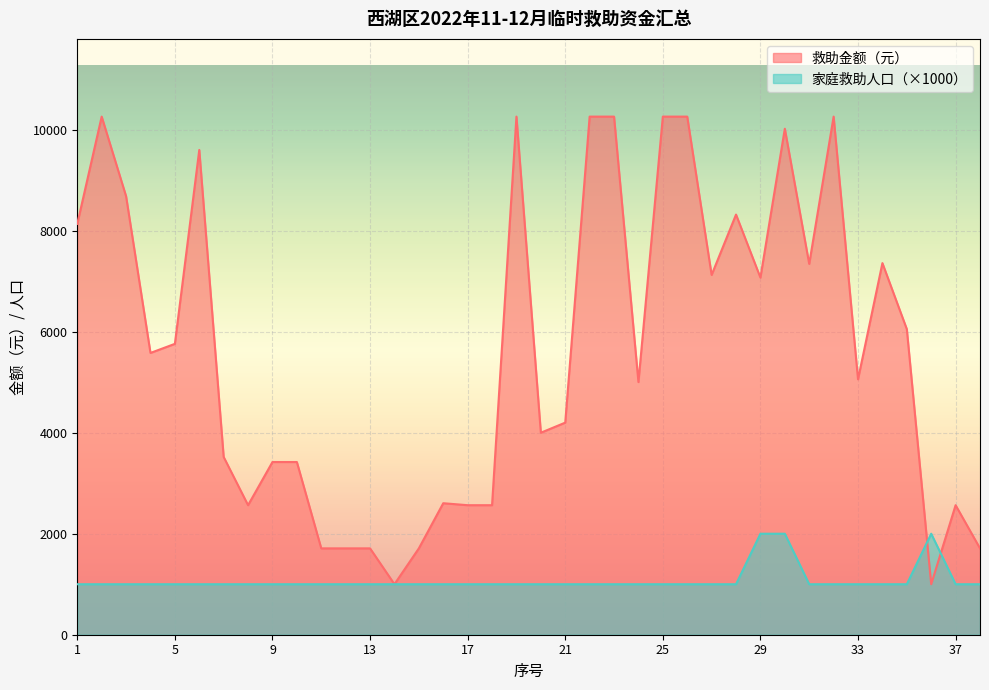

Which series changed the most between 6 and 33?

救助金额（元）